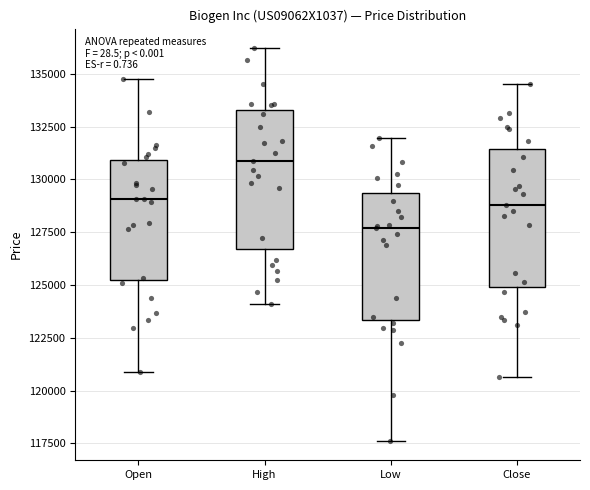

Reading left to right, transcribe this box plot: for each box, give where its median line is, the range the box spans, and where its two whiskers end, as read against the y-axis. The values are not printed on the chart, so give them approximately, as read against the axis.

Open: median 129000, box 125000 to 131000, whiskers 121000 to 135000
High: median 131000, box 126500 to 133500, whiskers 124000 to 136000
Low: median 127500, box 123500 to 129500, whiskers 117500 to 132000
Close: median 129000, box 125000 to 131500, whiskers 120500 to 134500